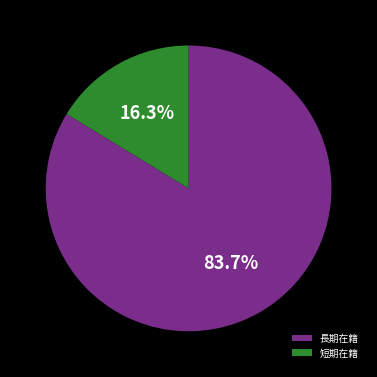

Which category has the smallest portion of the pie?

短期在籍